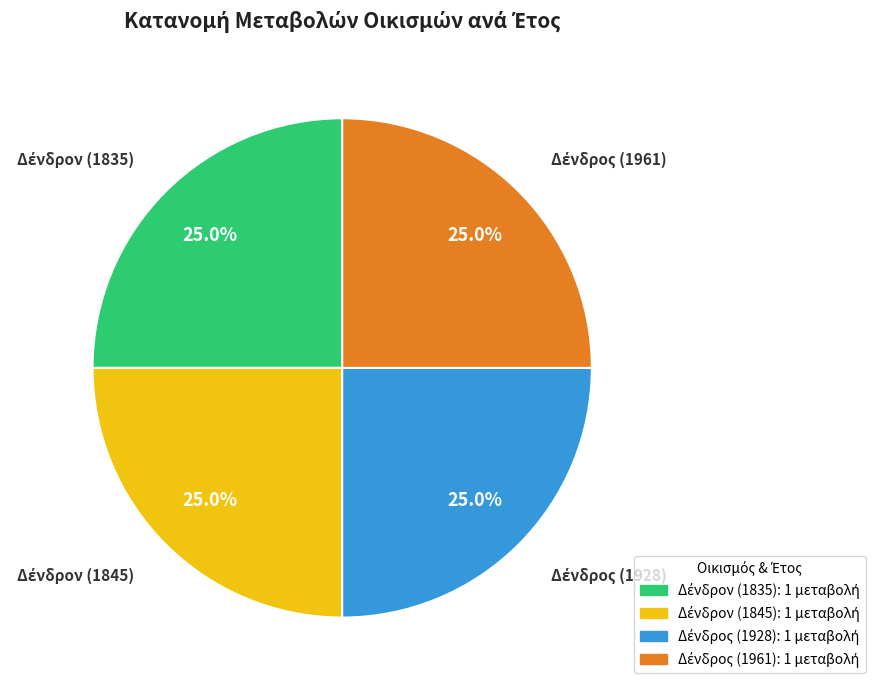

Count the number of slices in the pie.

4